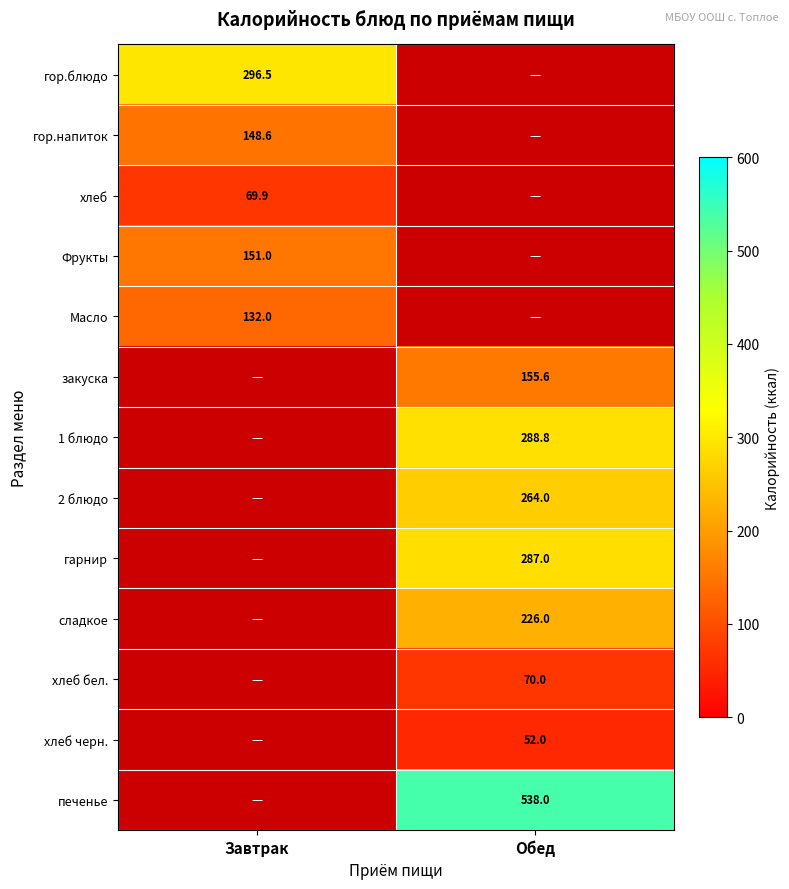

What is the maximum value shown in the chart?

538.0